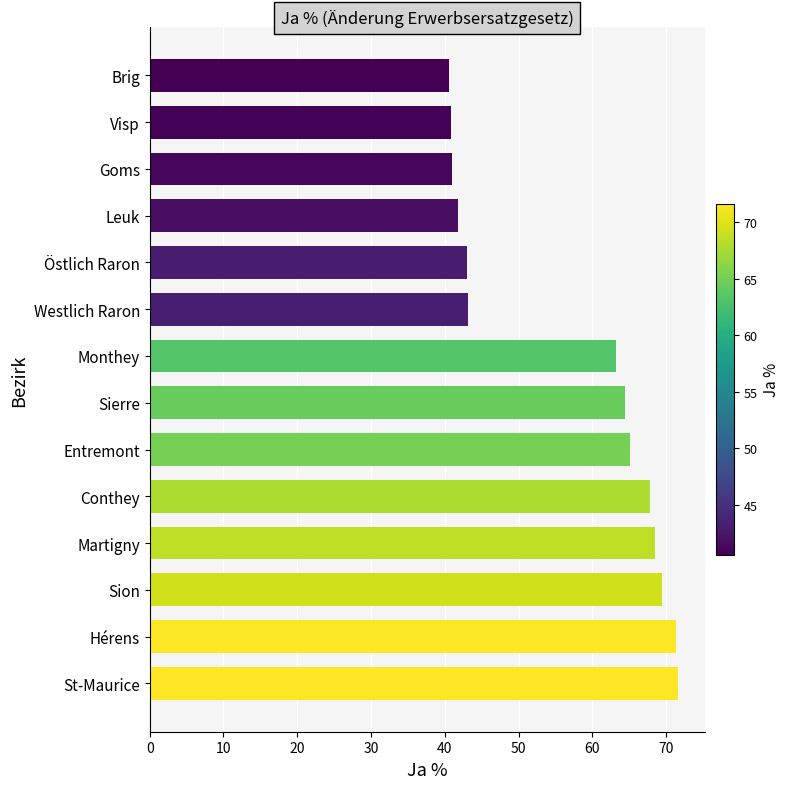

True or false: the data shows 27.1 at Brig.

False